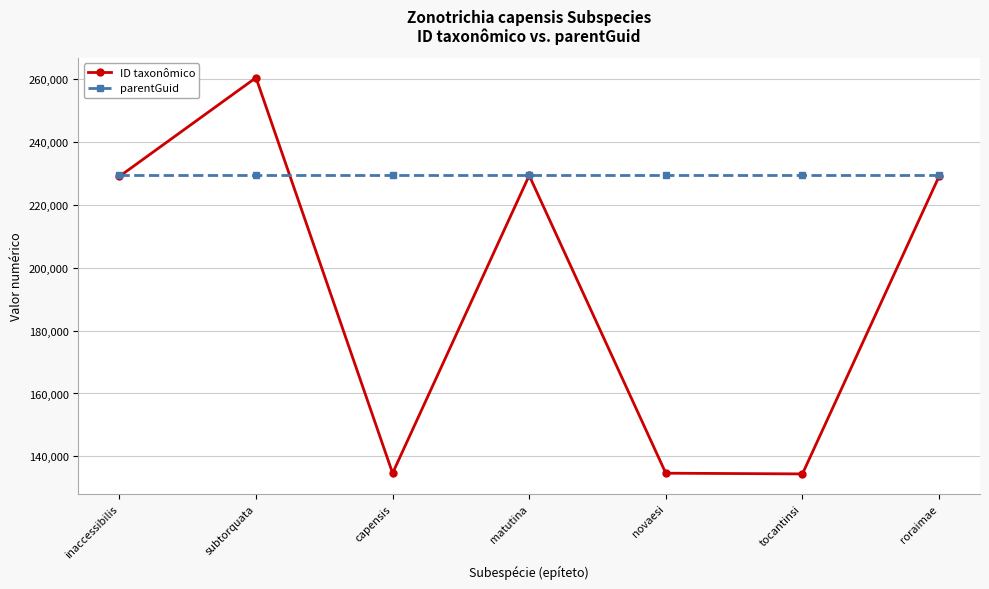

Which series changed the most between capensis and roraimae?

ID taxonômico